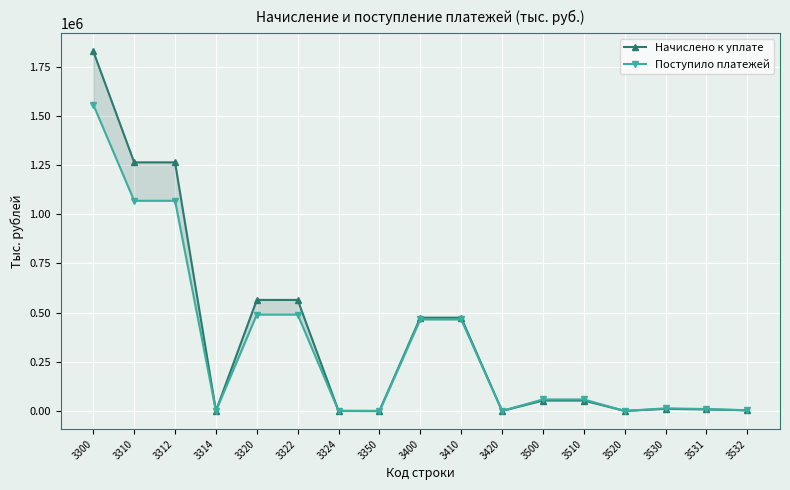

Reading right to left, what are all the values shown in this chart?

Начислено к уплате: 3532=2950	3531=7610	3530=10560	3520=2	3510=52917	3500=52919	3420=65	3410=474226	3400=474291	3350=249	3324=132	3322=564436	3320=564568	3314=50	3312=1264195	3310=1264245	3300=1829049
Поступило платежей: 3532=3460	3531=9654	3530=13114	3520=22	3510=58366	3500=58388	3420=86	3410=465169	3400=465255	3350=-958	3324=32	3322=489922	3320=489954	3314=13	3312=1068796	3310=1068809	3300=1557804